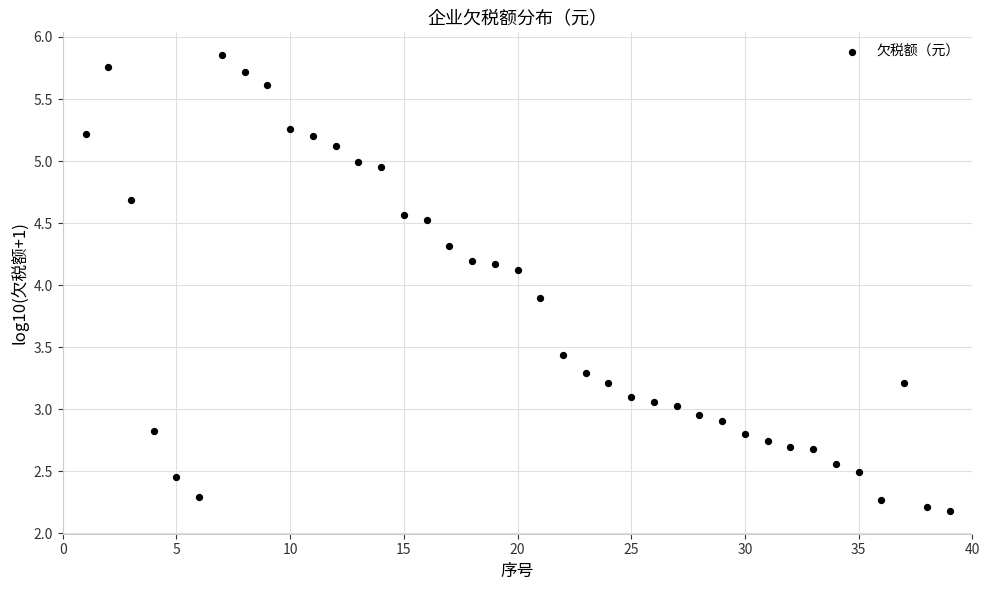

What is the range of Y values (max minus min)?

3.7